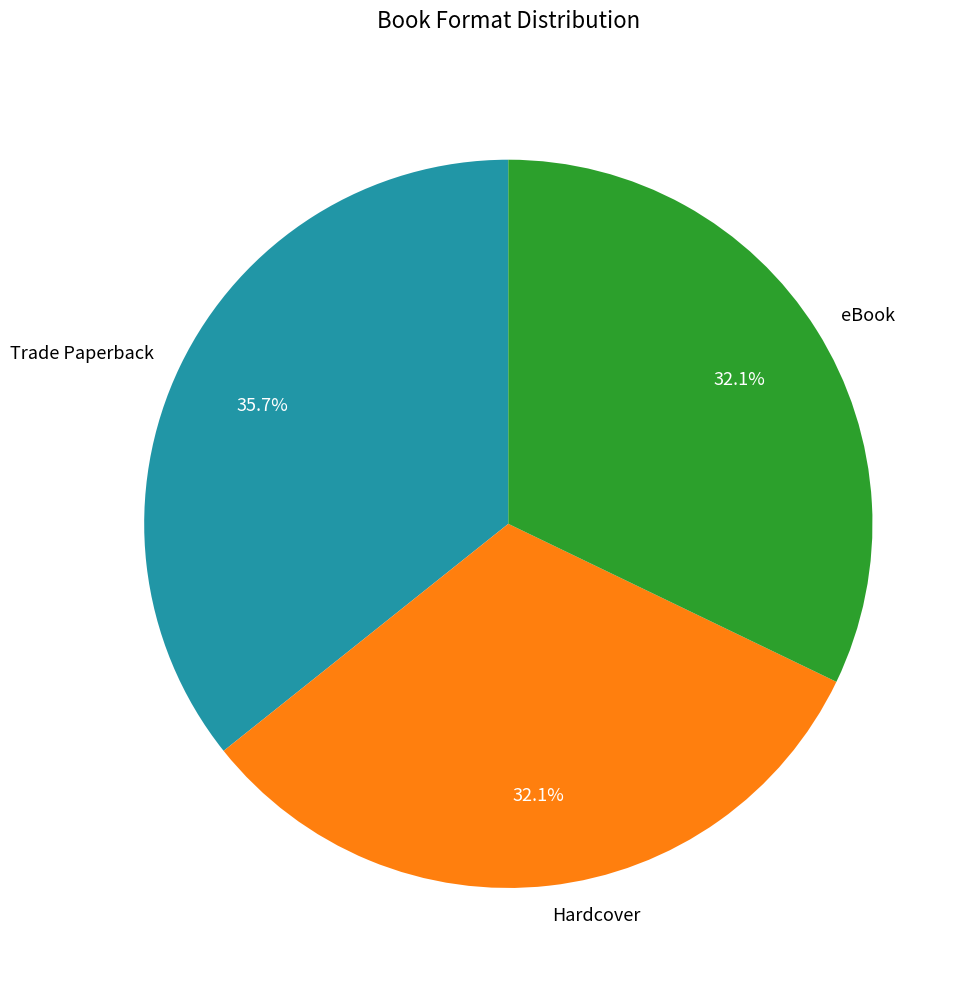

To the nearest percent, what is the average slice percentage?

33%